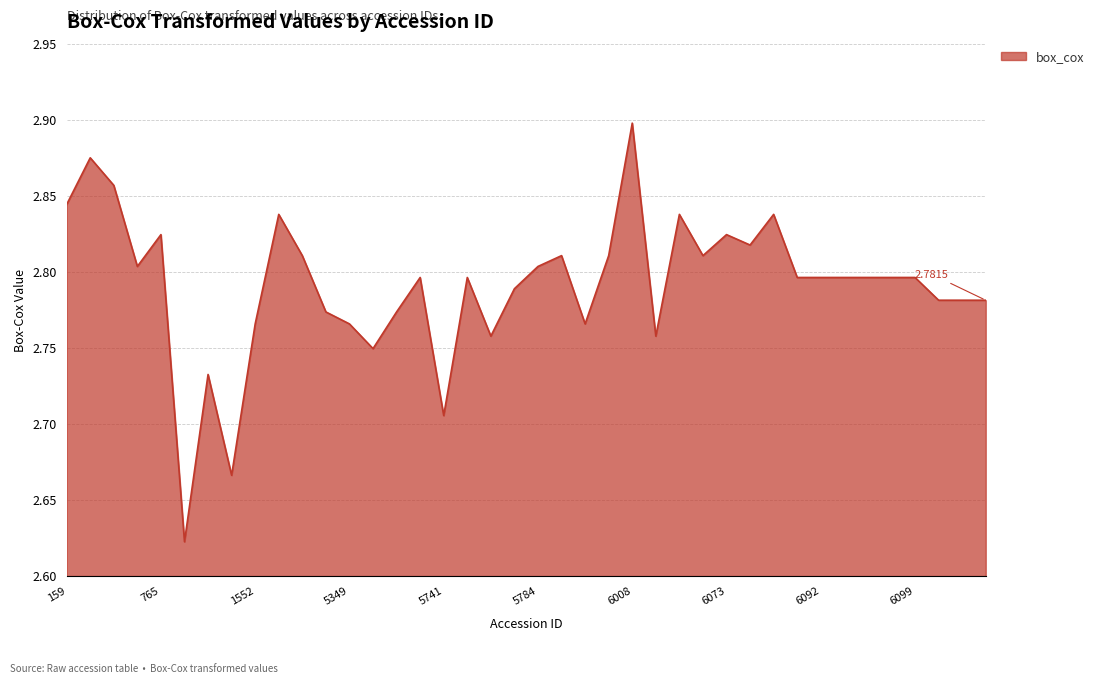

How many series are shown in this chart?

1